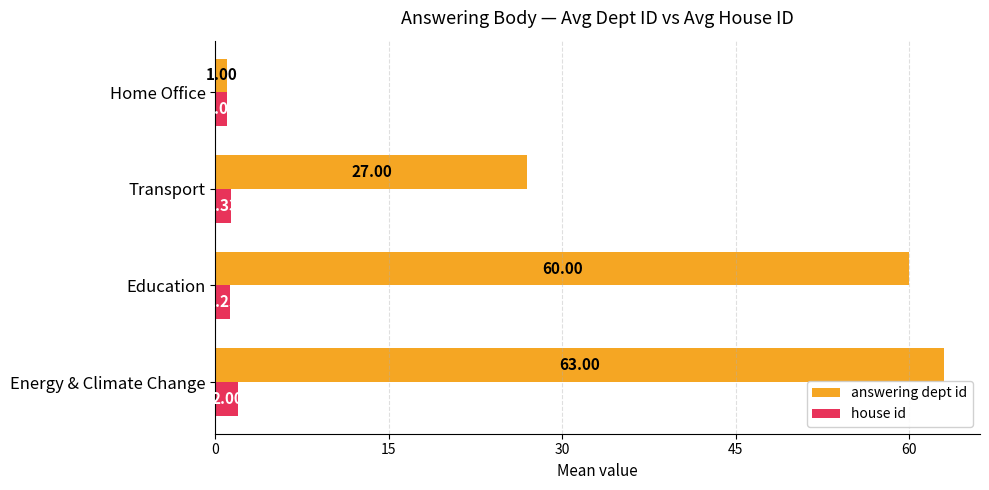

At which label is house id closest to 1?

Home Office